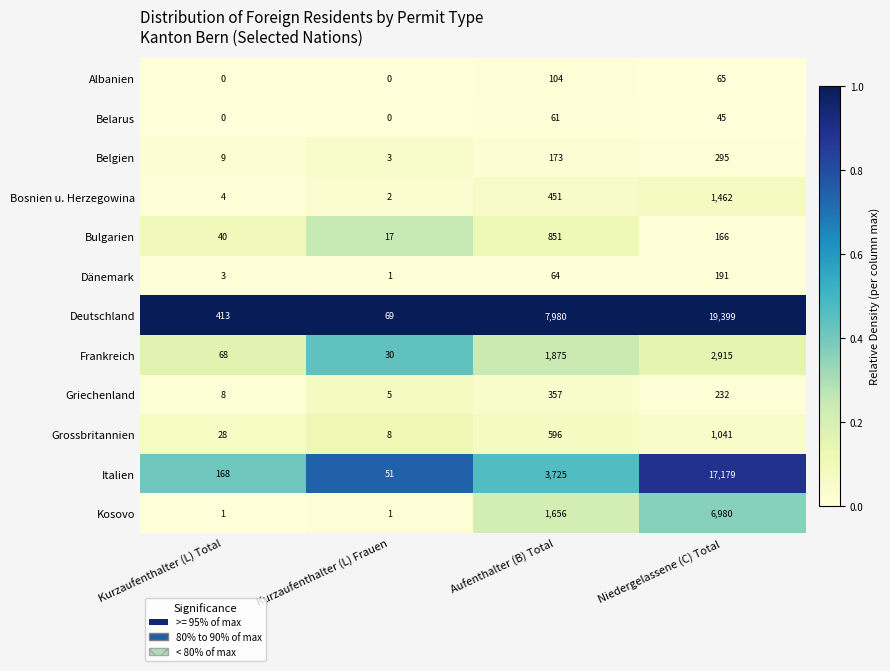

The value of Deutschland at Niedergelassene (C) Total is 10347. True or false?

False